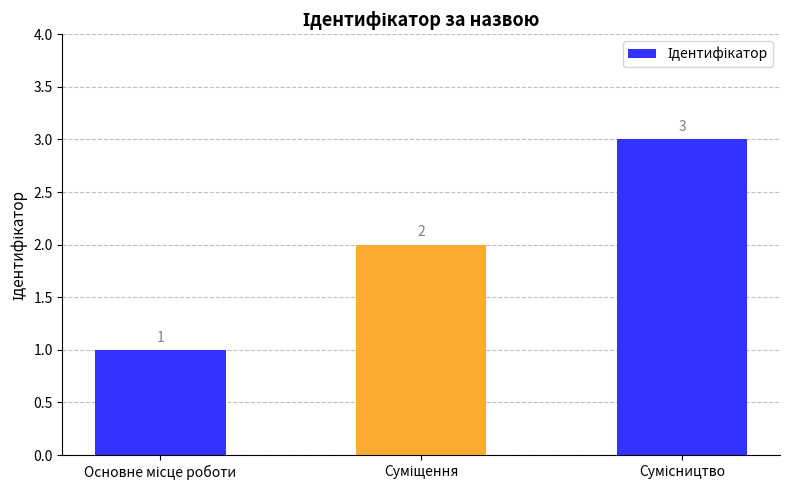

What is the maximum value shown in the chart?

3